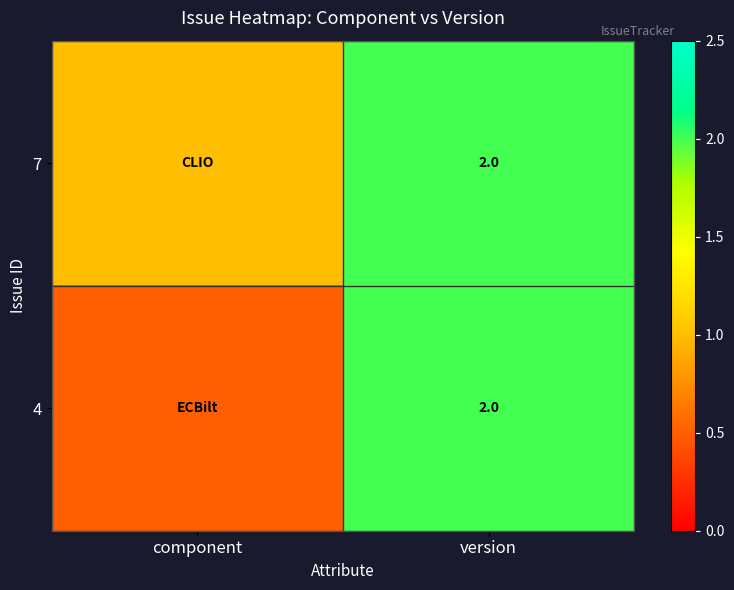

The value of 7 at version is 0.6. True or false?

False